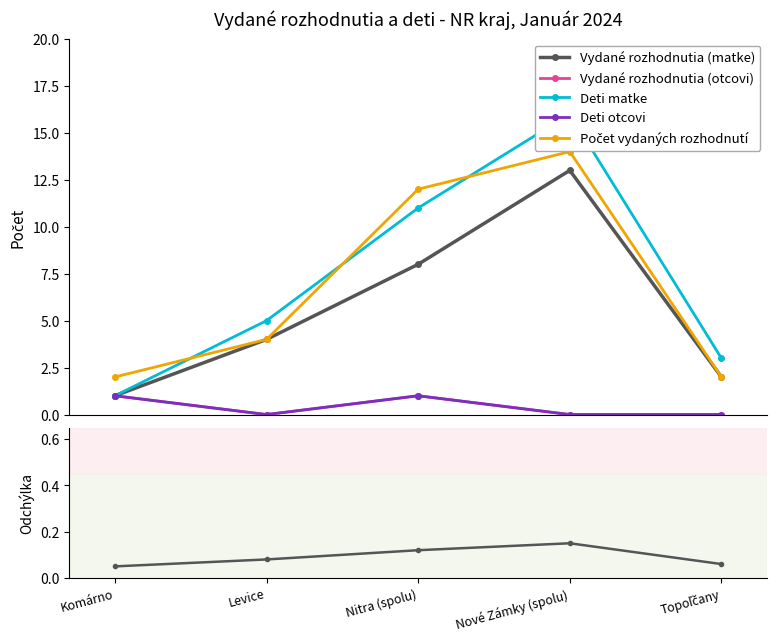

Reading left to right, transcribe all the data shown in this chart.

Vydané rozhodnutia (matke): 1.0	4.0	8.0	13.0	2.0
Vydané rozhodnutia (otcovi): 1.0	0.0	1.0	0.0	0.0
Deti matke: 1.0	5.0	11.0	16.0	3.0
Deti otcovi: 1.0	0.0	1.0	0.0	0.0
Počet vydaných rozhodnutí: 2.0	4.0	12.0	14.0	2.0
Deviation: 0.1	0.1	0.1	0.1	0.1